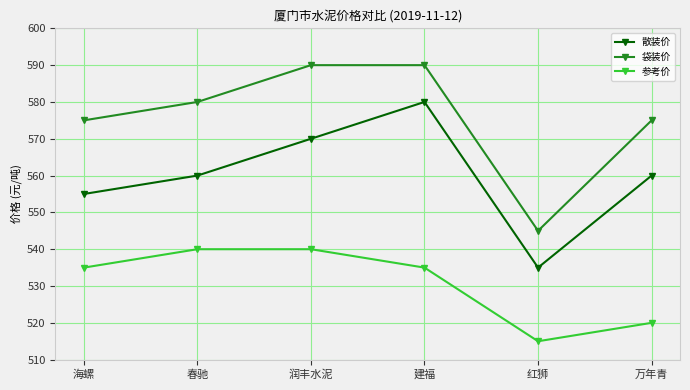

True or false: 参考价 and 袋装价 intersect in this chart.

False